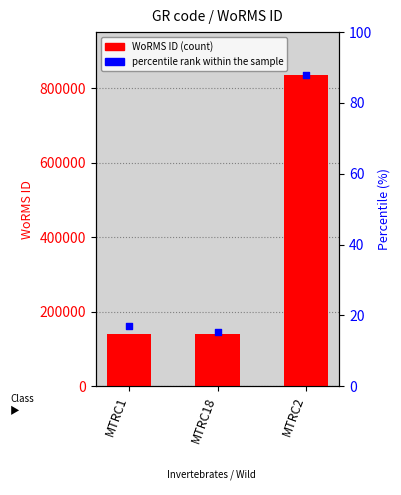

What are all the series names shown in the legend?

WoRMS ID, percentile rank within the sample